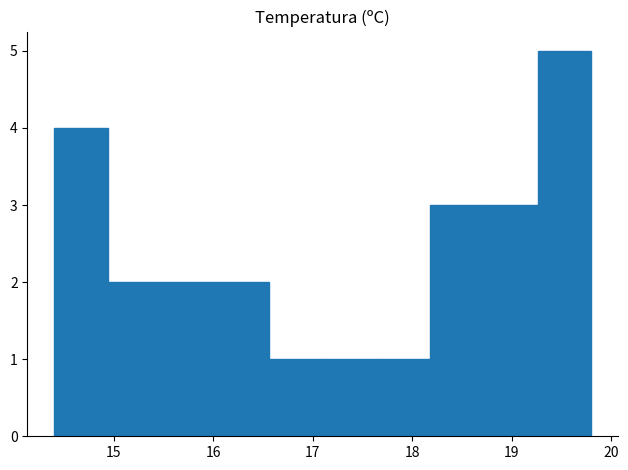

How tall is the bar that spans 16.02 to 16.56 on the x-axis? Neither the bar edges nor the heights are printed on the chart, so give them approximately, as read against the axes.

2